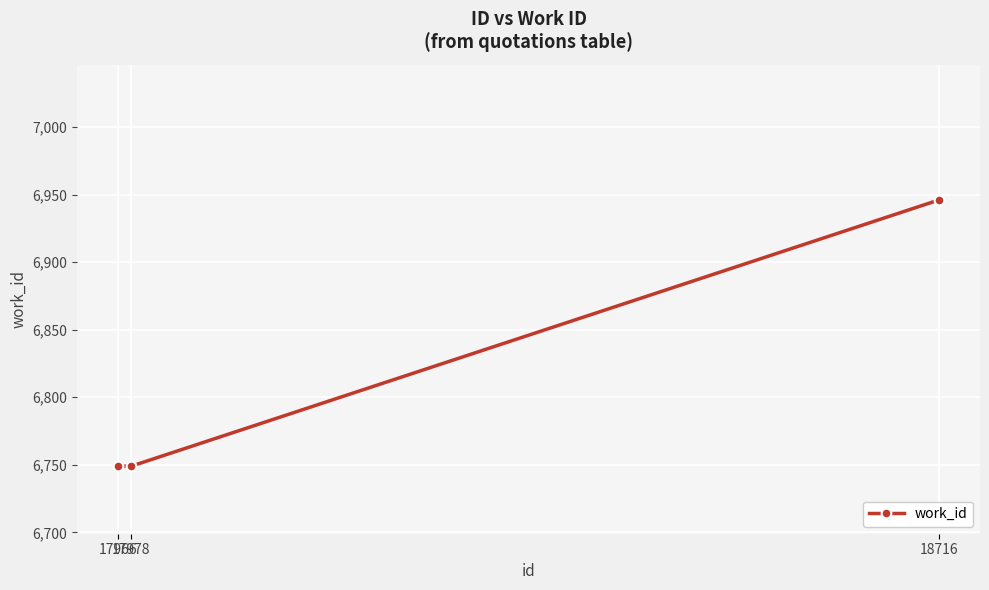

Reading left to right, extract all data points from this chart.

17966=6749	17978=6749	18716=6946